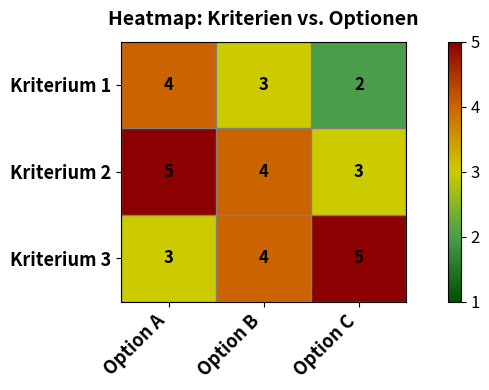

At how many categories does at least one series exceed 3?

3